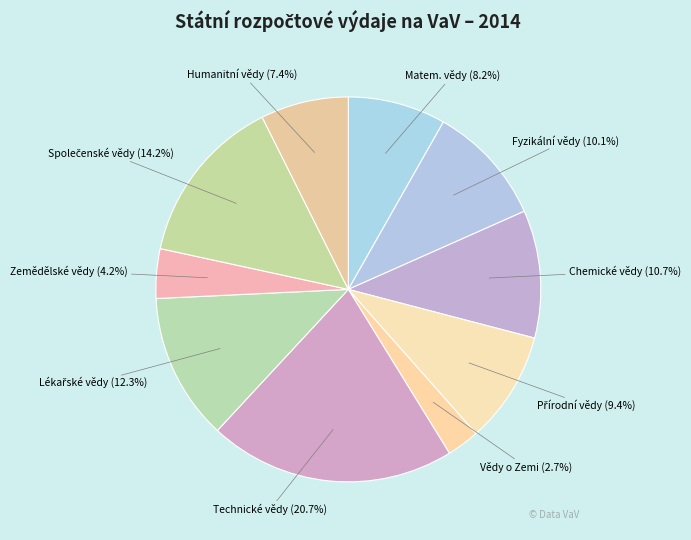

Do Zemědělské vědy and Technické vědy together represent more than half of the pie?

No